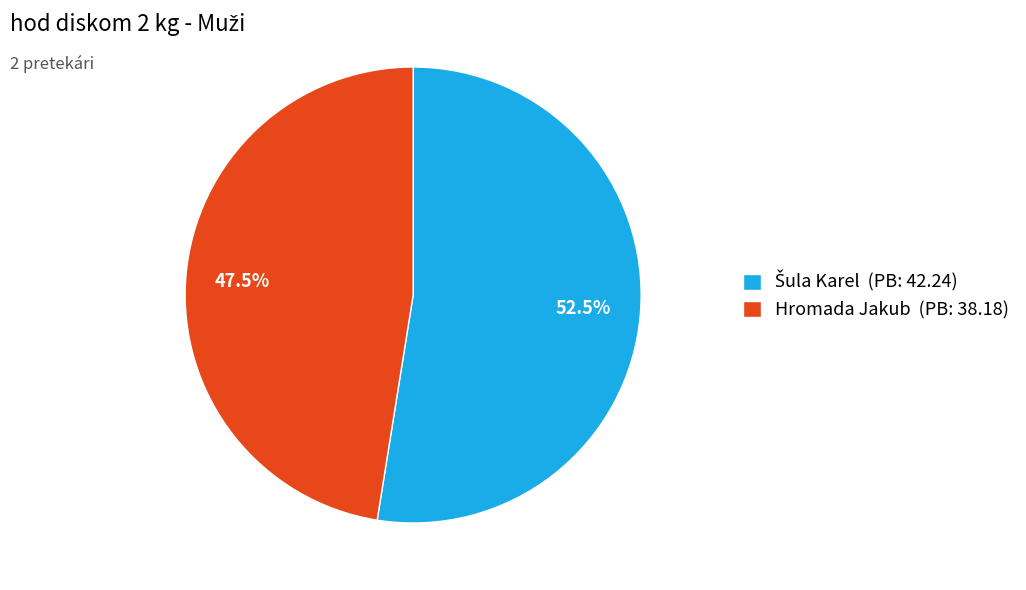

What portion of the pie excludes Hromada Jakub (PB: 38.18)?

52.5%